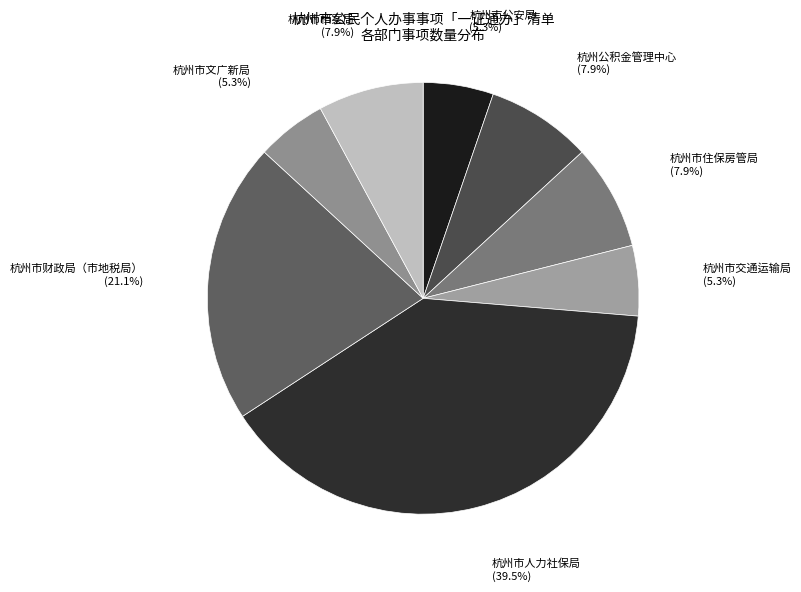

Is it true that 杭州市公安局 is 5% of the pie?

True